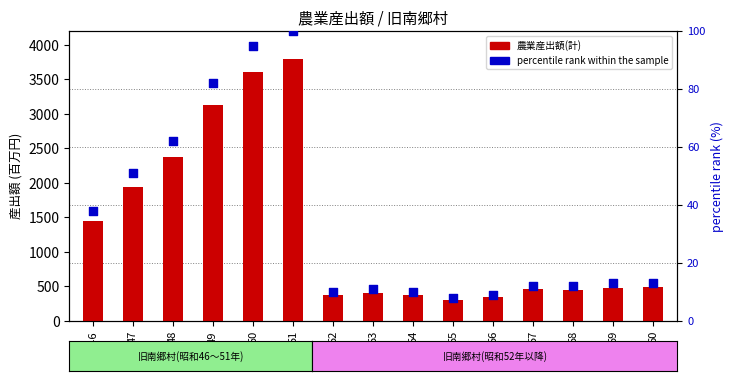

At which category is the sum across all series the highest?

51